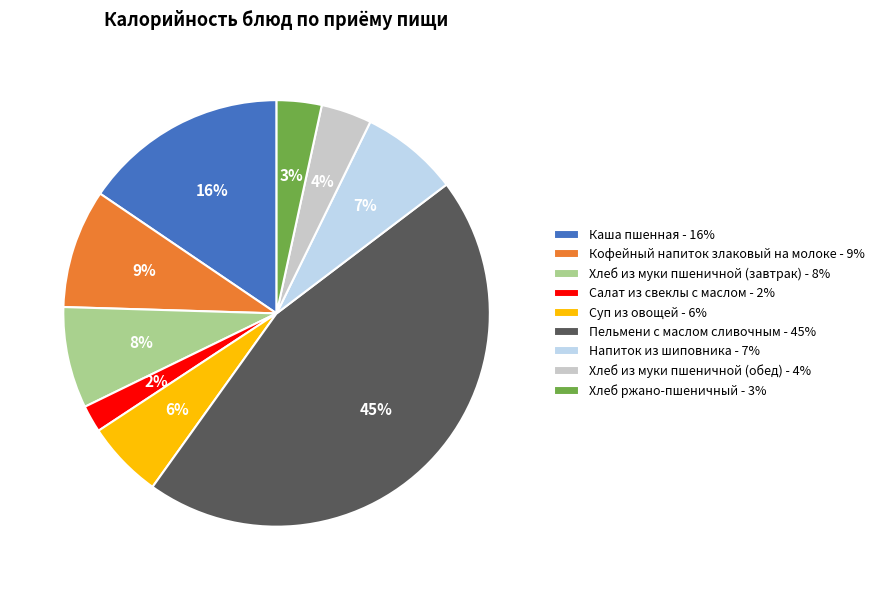

How many slices are in this pie chart?

9